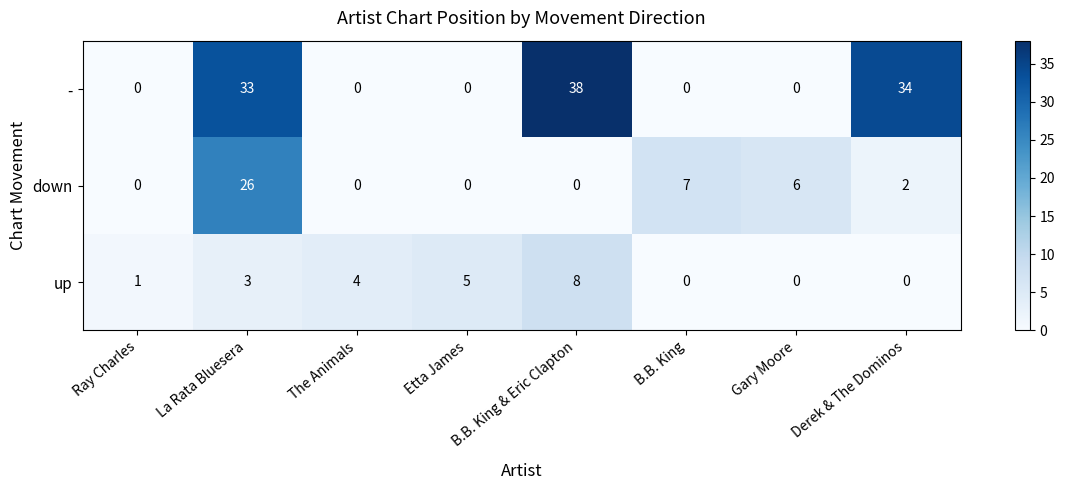

List the series in order of their overall mean, highest first.

-, down, up